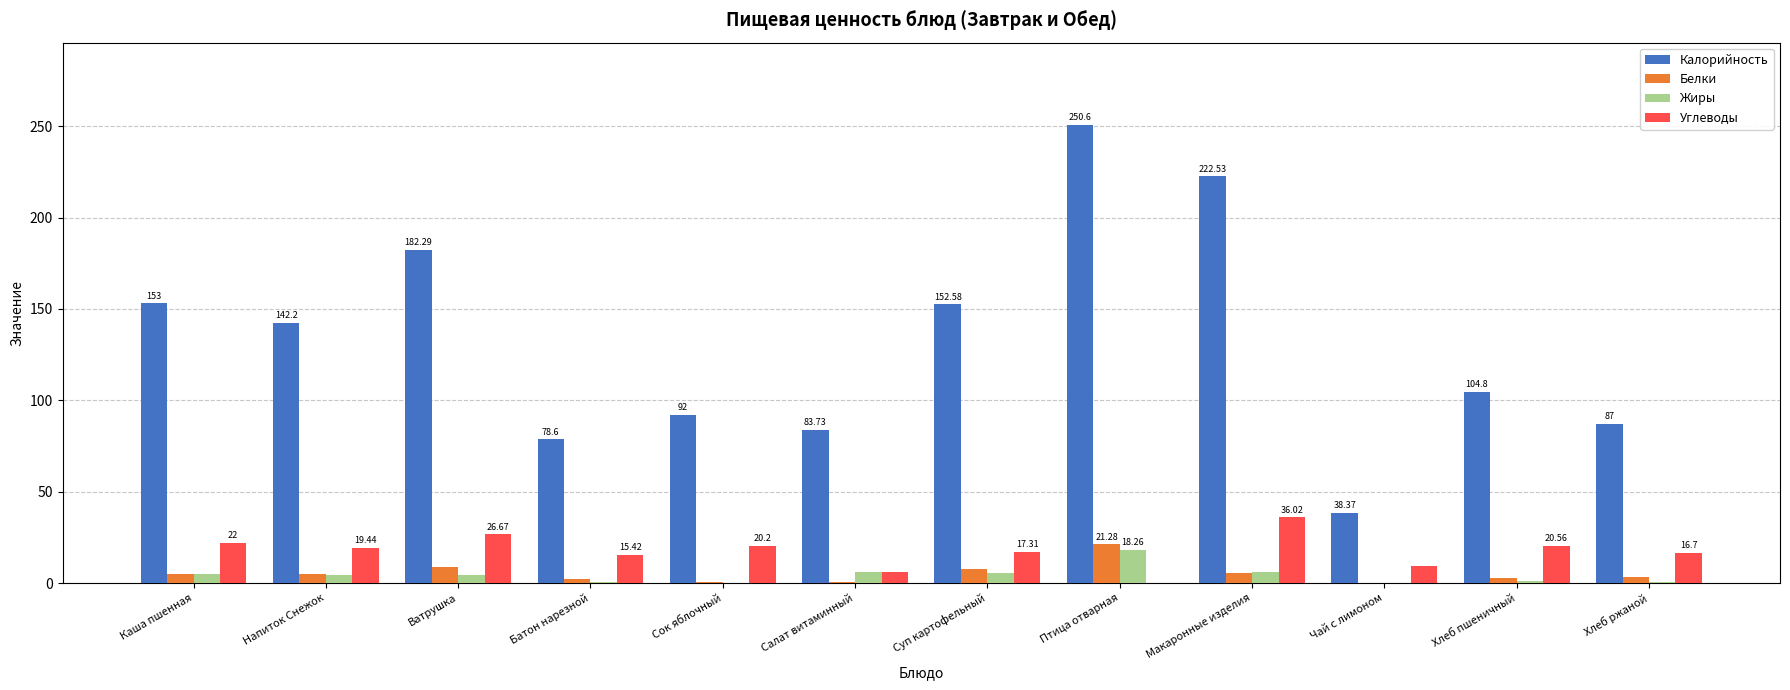

What is the sum of the Калорийность values at Макаронные изделия and Суп картофельный?

375.1